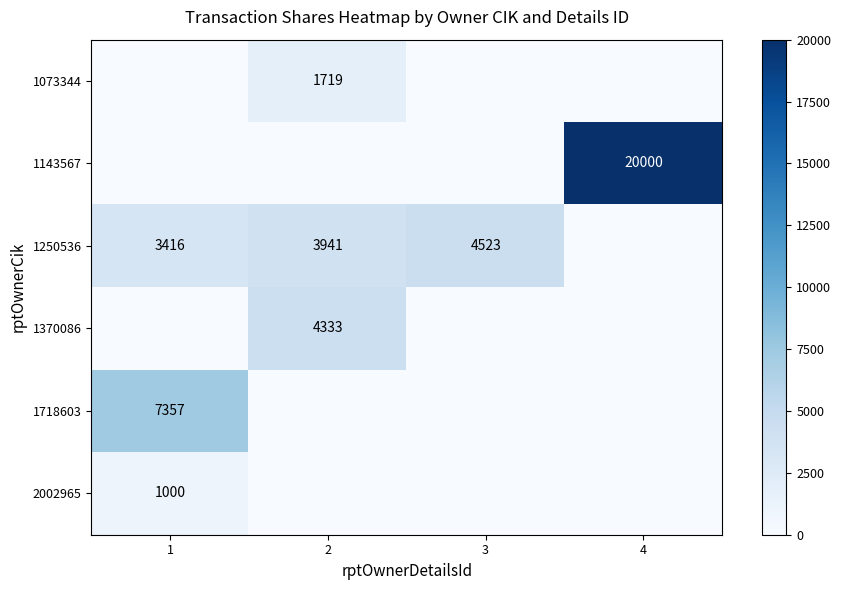

Which has a higher value, 2 or 4?

2